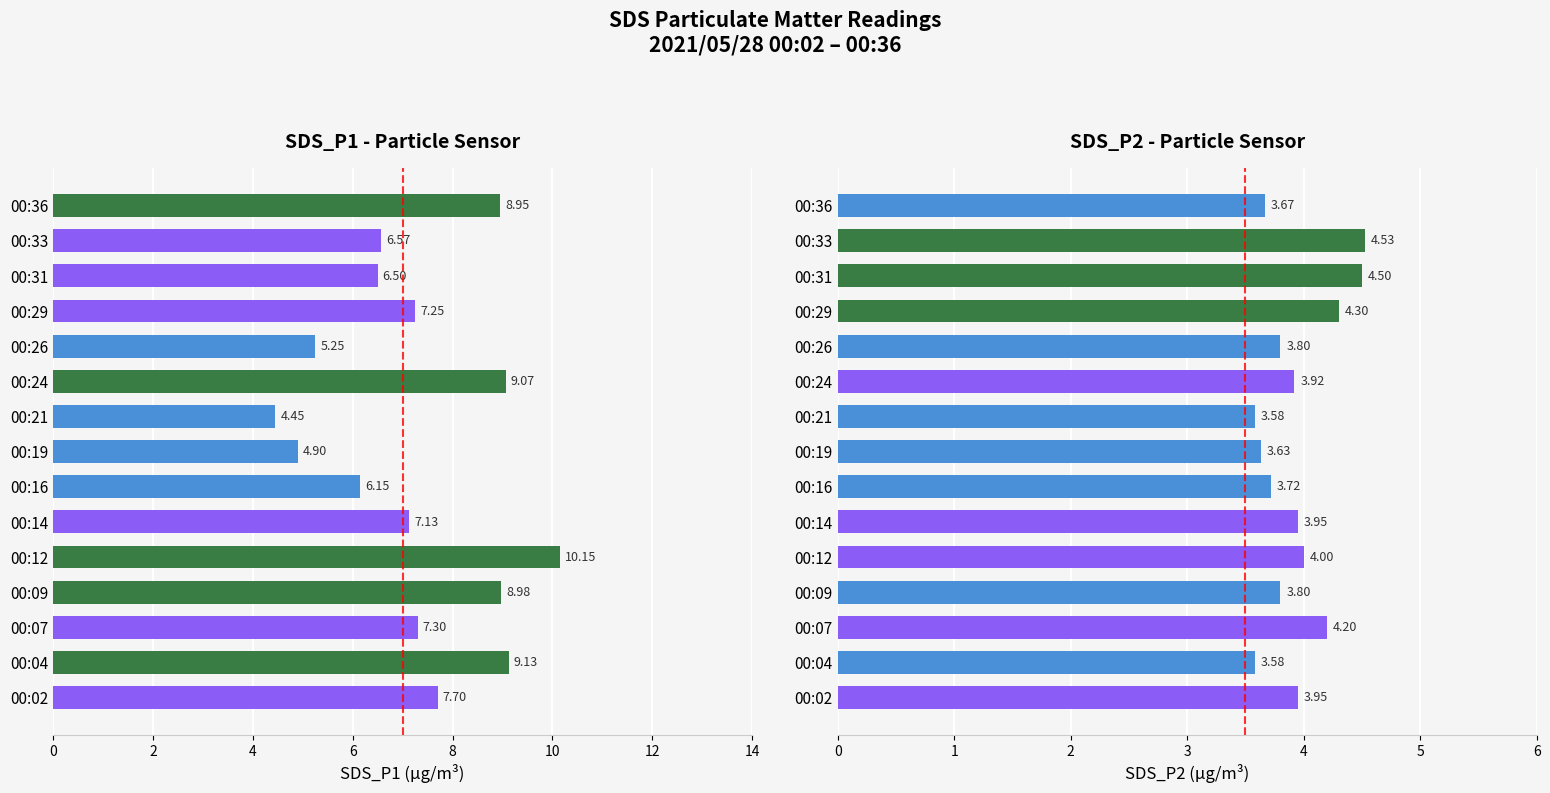

How many bars are there in each group?

2